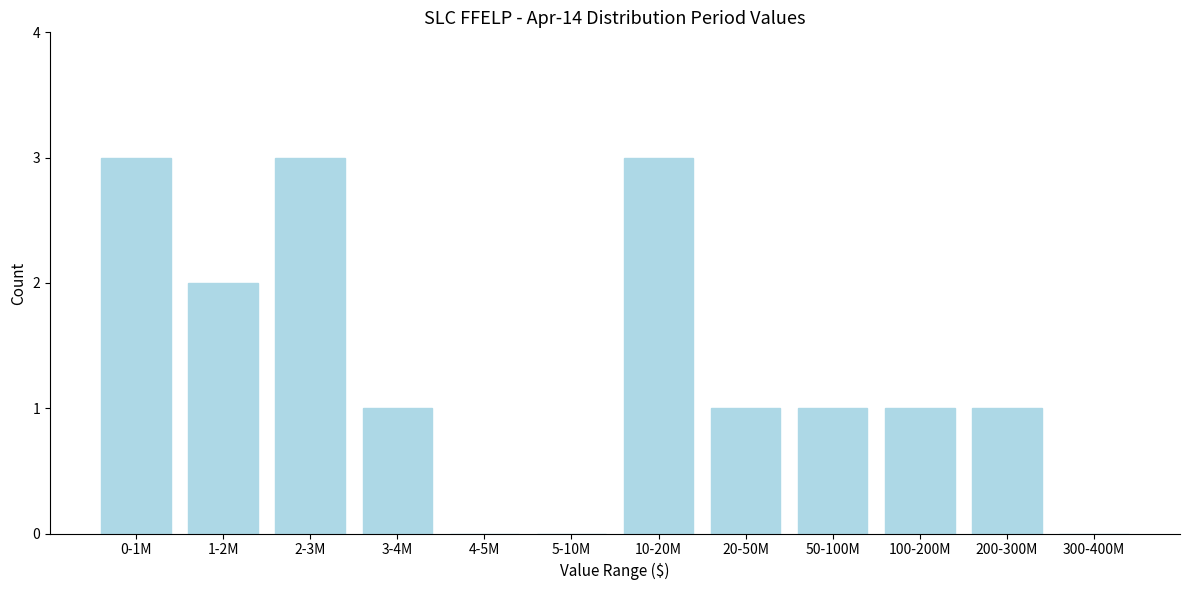

Reading left to right, extract all data points from this chart.

0-1M=3	1-2M=2	2-3M=3	3-4M=1	4-5M=0	5-10M=0	10-20M=3	20-50M=1	50-100M=1	100-200M=1	200-300M=1	300-400M=0